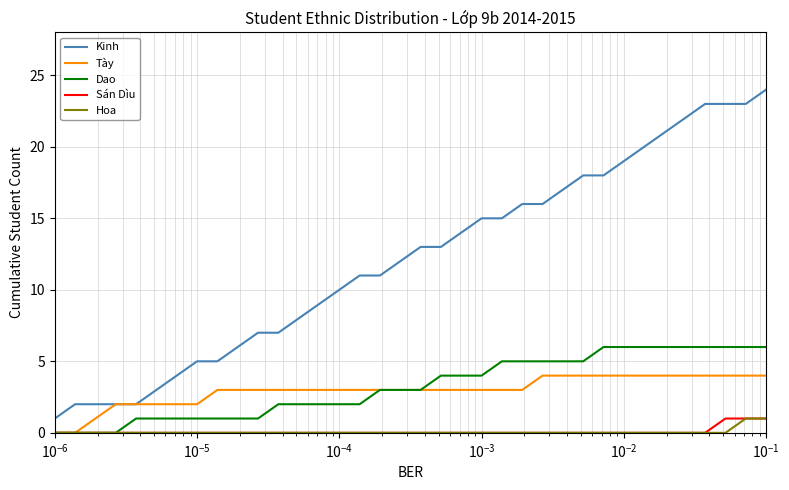

Which series has the largest total across all categories?

Kinh